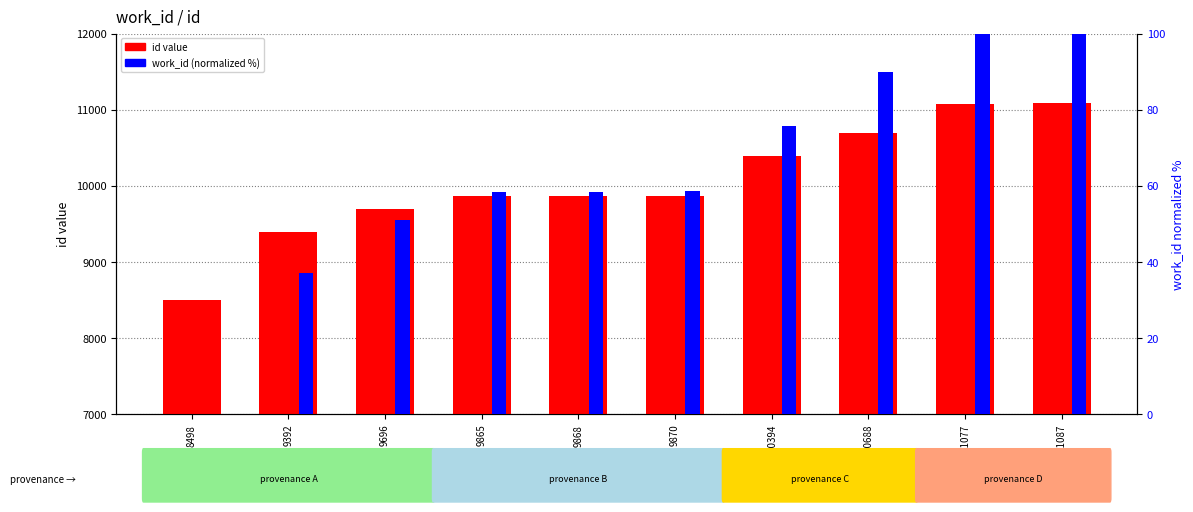

At 11077, list the series in order from largest to smallest.

id value, work_id (normalized %)